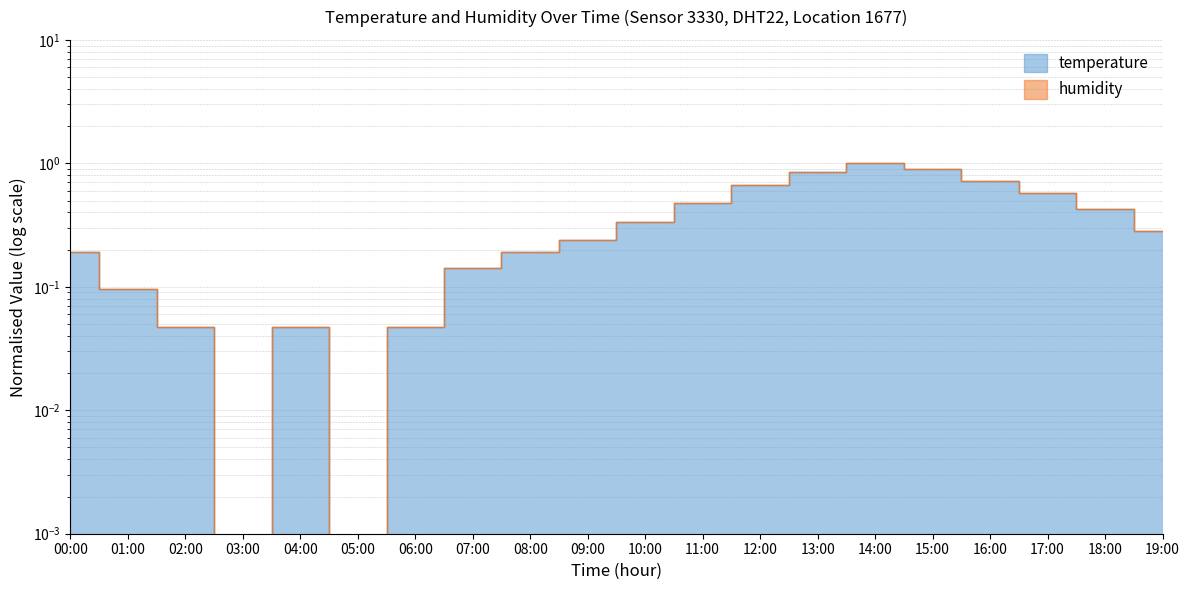

Reading left to right, extract all data points from this chart.

00:00=0.2	01:00=0.1	02:00=0.0	03:00=0.0	04:00=0.0	05:00=0.0	06:00=0.0	07:00=0.1	08:00=0.2	09:00=0.2	10:00=0.3	11:00=0.5	12:00=0.7	13:00=0.9	14:00=1.0	15:00=0.9	16:00=0.7	17:00=0.6	18:00=0.4	19:00=0.3